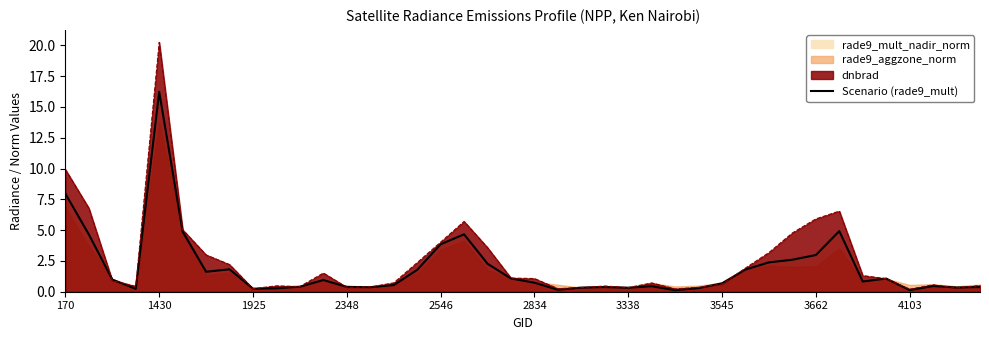

What is the value of the 14th point from the left?

0.4